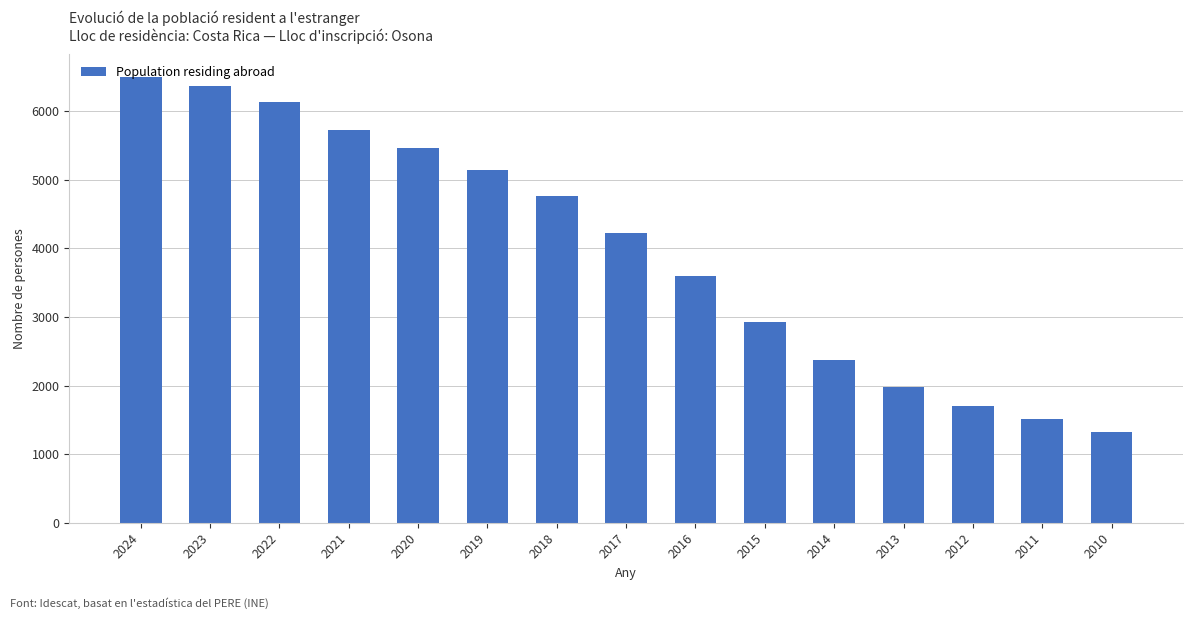

Reading left to right, what are all the values shown in this chart?

2024=6505	2023=6374	2022=6133	2021=5726	2020=5467	2019=5150	2018=4766	2017=4220	2016=3595	2015=2930	2014=2369	2013=1979	2012=1704	2011=1507	2010=1329